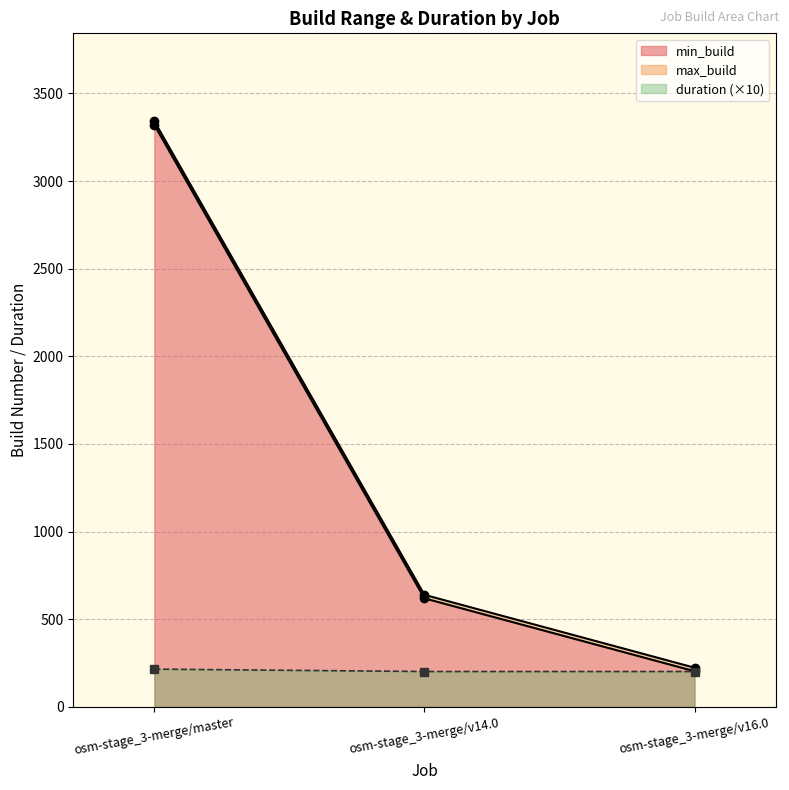

The max_build series shows 71.1 at osm-stage_3-merge/v16.0. True or false?

False